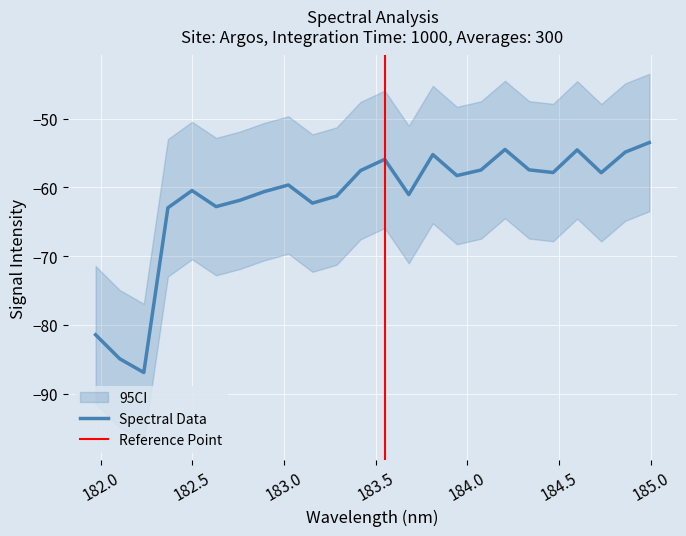

What is the highest value of the Spectral Data series?

-53.5